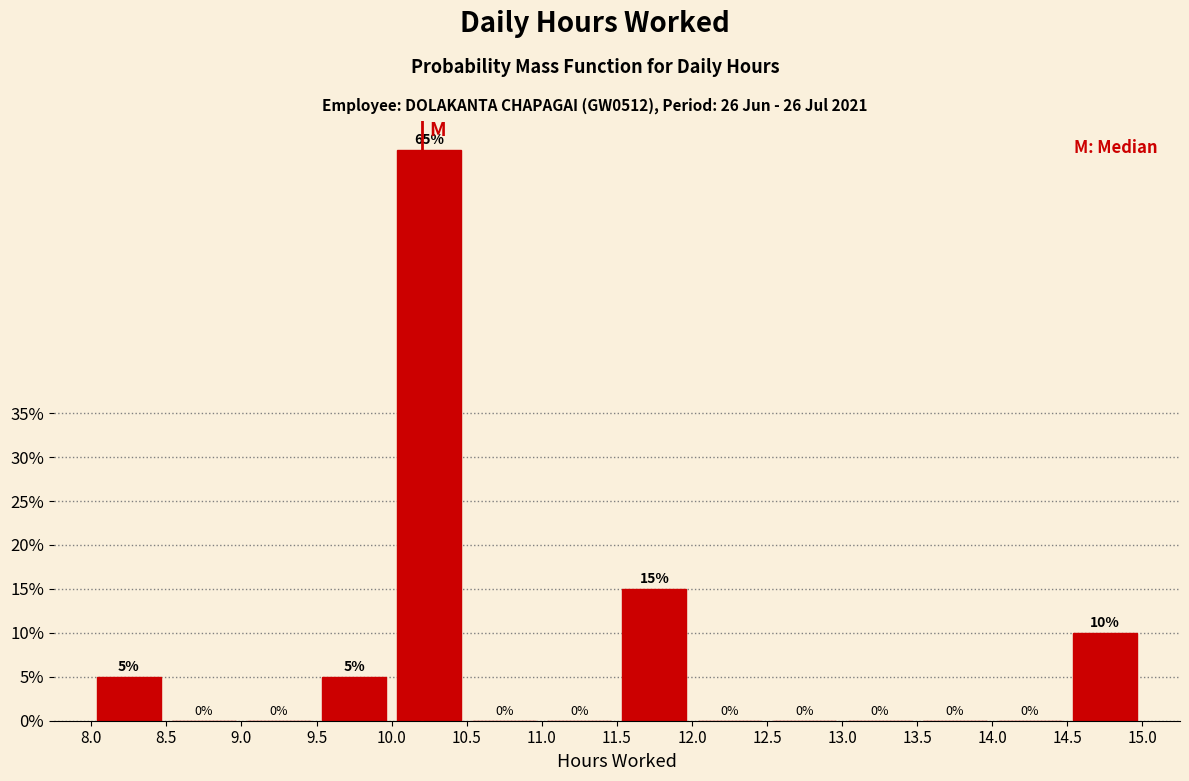

How tall is the bar that spans 14.5 to 15.0 on the x-axis?

10